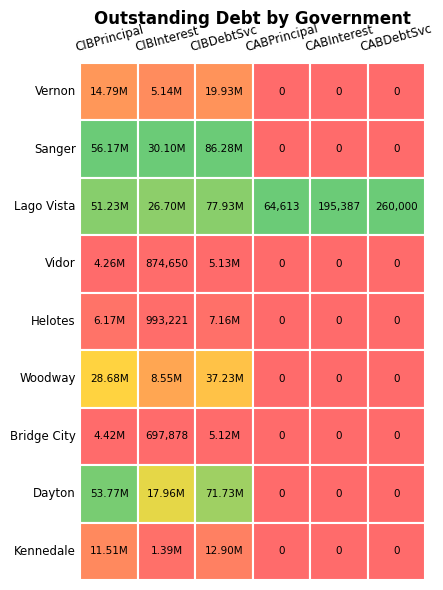

How many values in the Helotes series are below 993221?

3